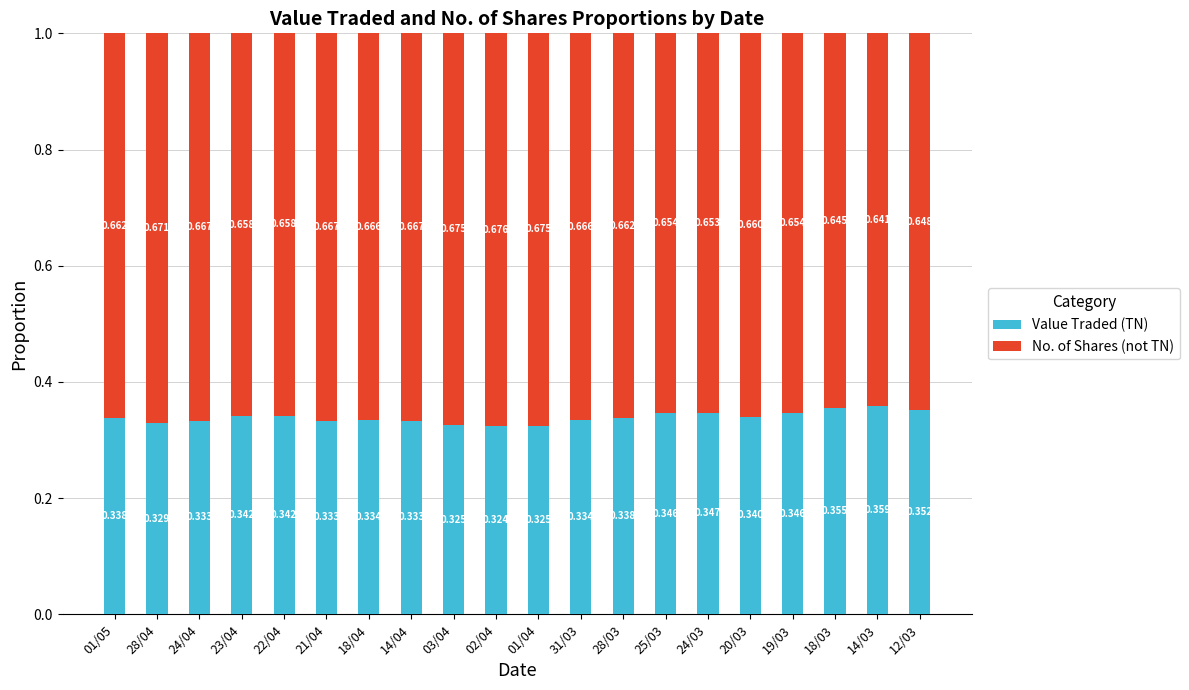

How many bars are there in total?

20